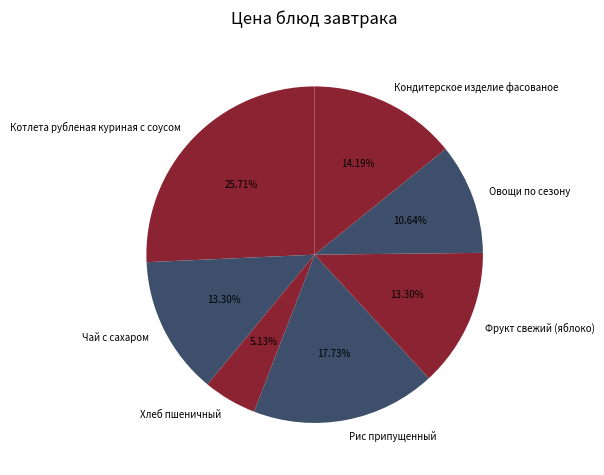

The Котлета рубленая куриная с соусом slice represents 36% of the pie. True or false?

False